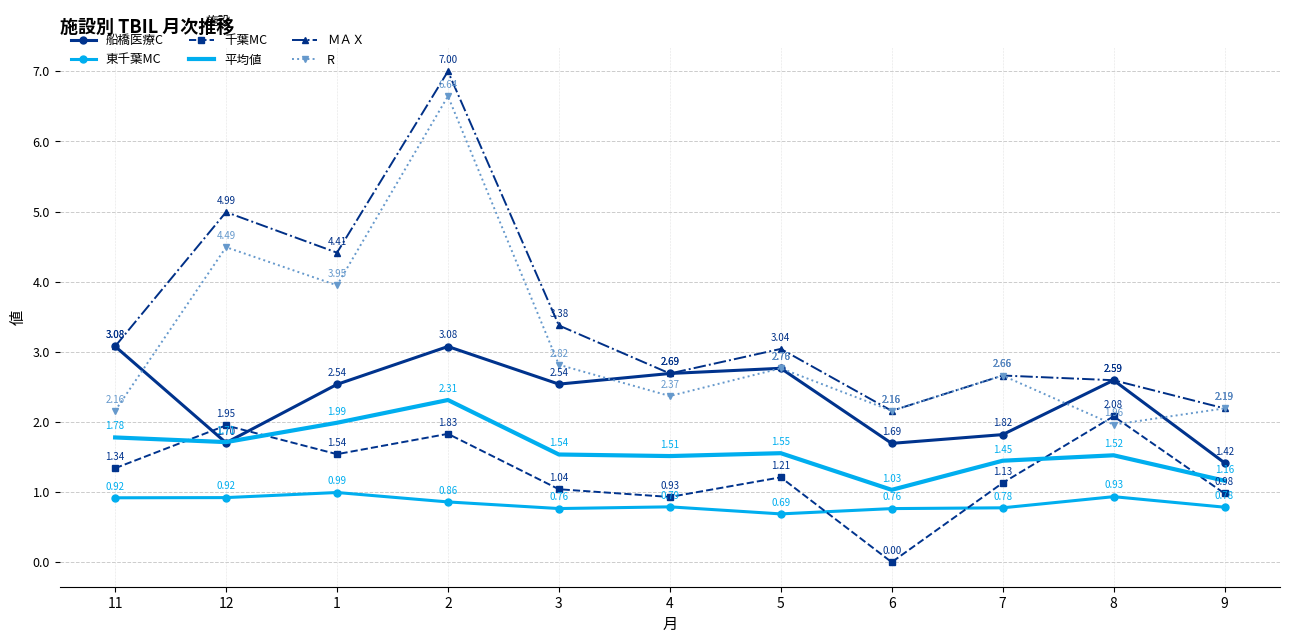

True or false: 船橋医療C and 東千葉MC cross at least once.

False